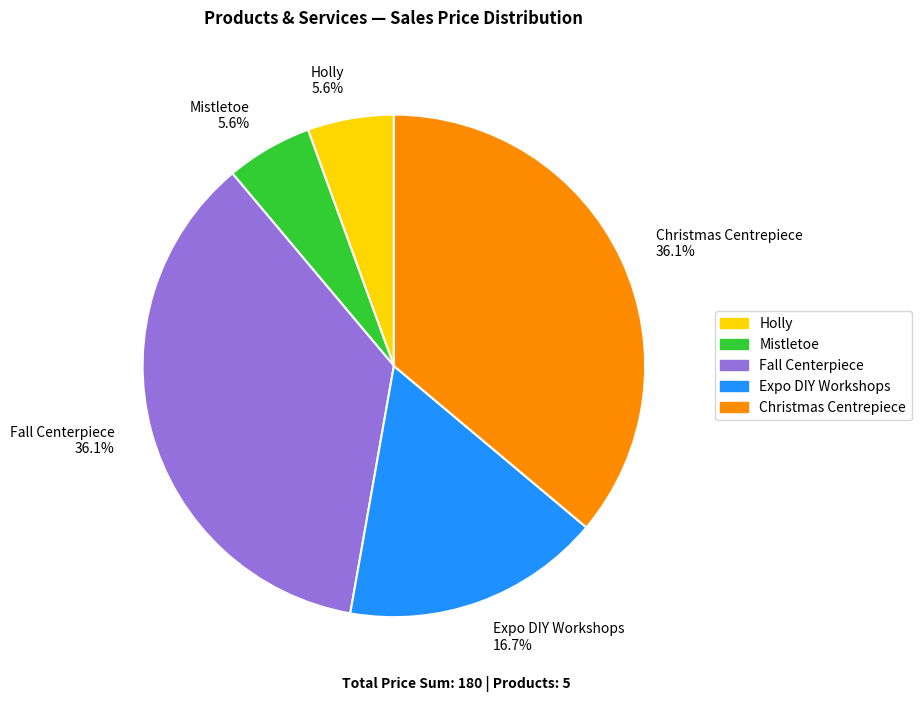

What percentage is the Expo DIY Workshops slice, to the nearest percent?

17%